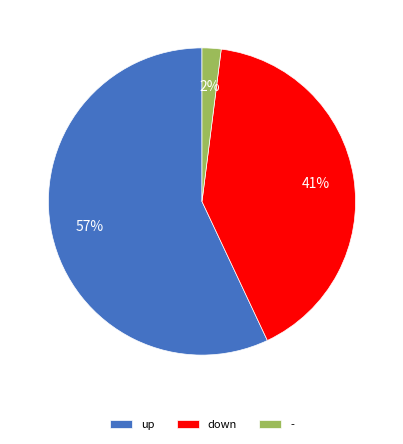

How many segments does this pie chart have?

3